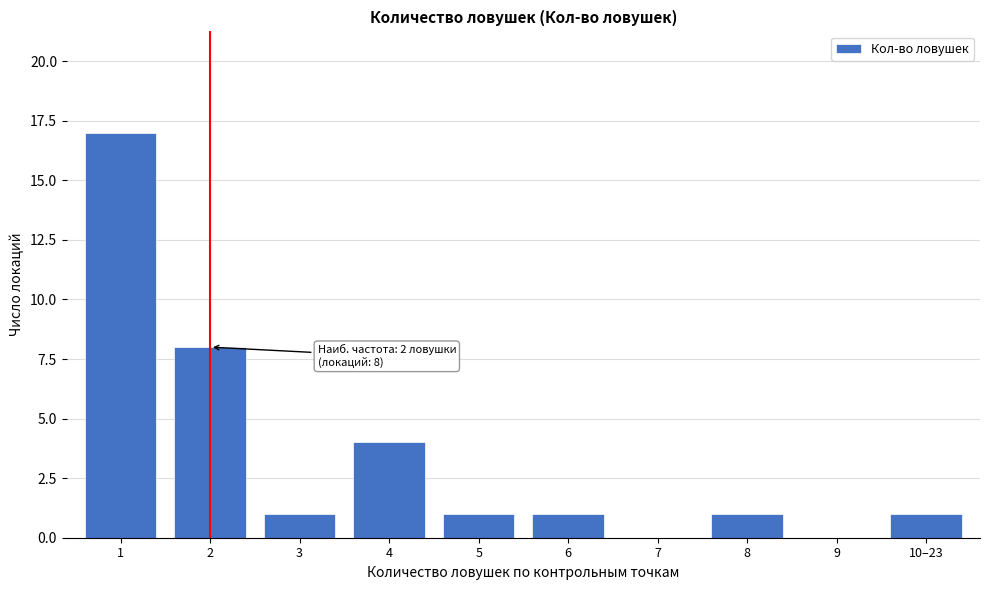

Reading right to left, what are all the values shown in this chart?

10–23=1	9=0	8=1	7=0	6=1	5=1	4=4	3=1	2=8	1=17